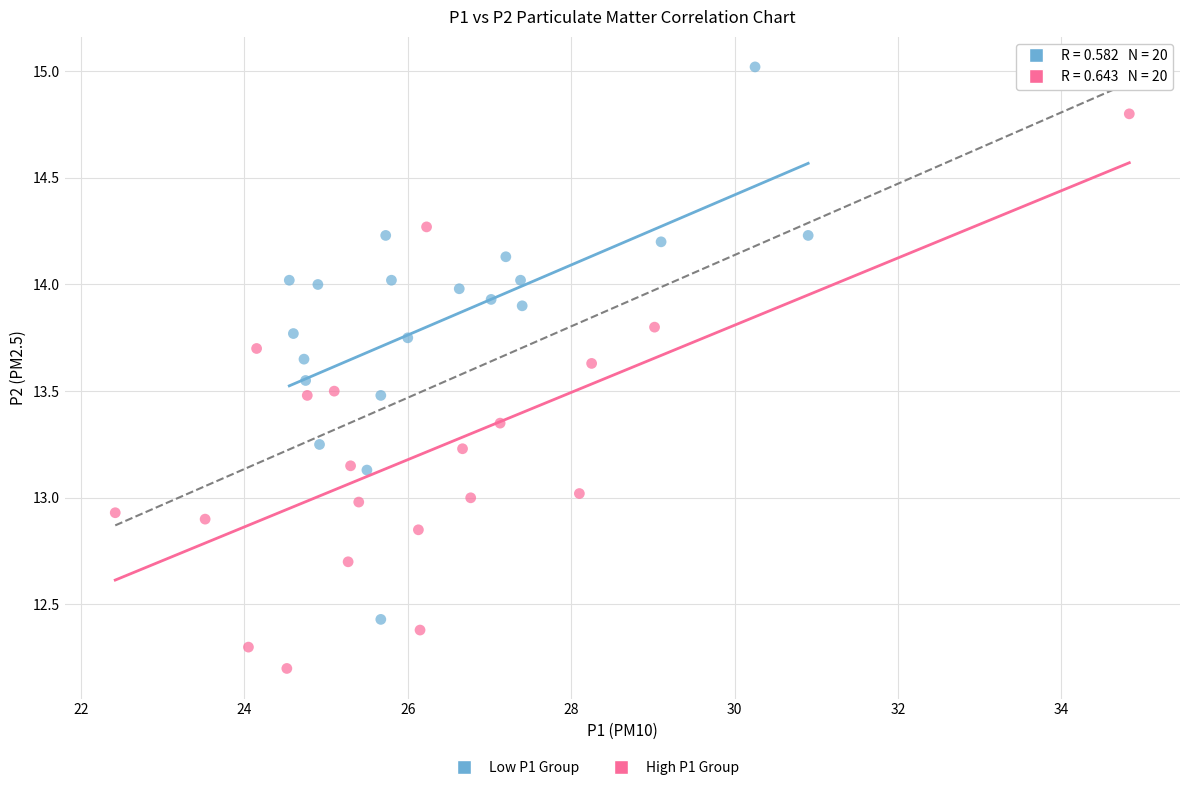

Which series reaches the maximum Y coordinate?

Low P1 Group